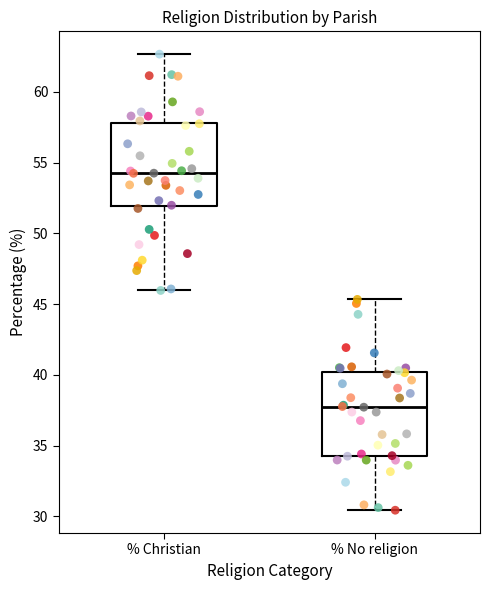

Reading left to right, transcribe this box plot: for each box, give where its median line is, the range the box spans, and where its two whiskers end, as read against the y-axis. The values are not printed on the chart, so give them approximately, as read against the axis.

% Christian: median 54.5, box 52.0 to 58.0, whiskers 46.0 to 62.5
% No religion: median 37.5, box 34.5 to 40.0, whiskers 30.5 to 45.5